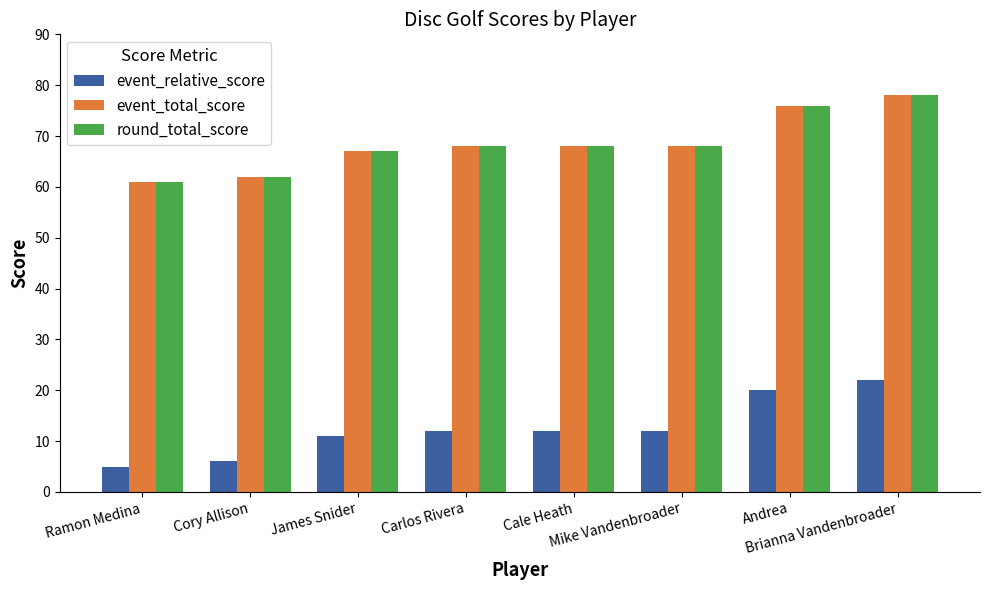

What is the label of the 3rd bar from the right?

Mike Vandenbroader